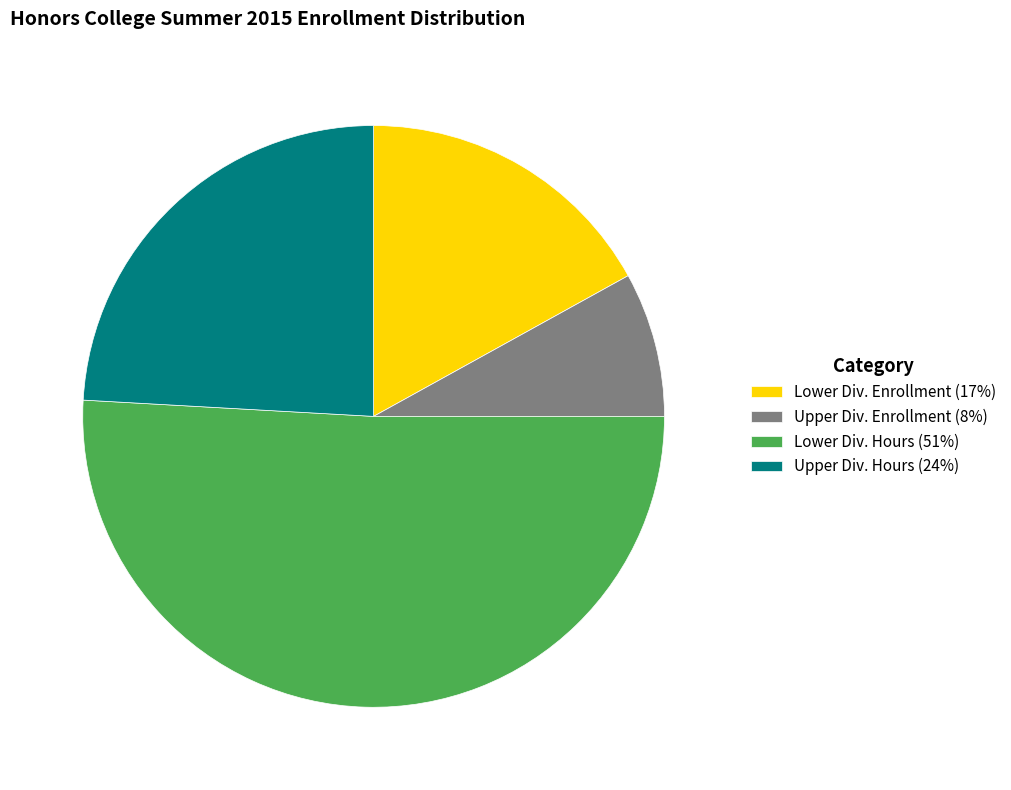

Count the number of slices in the pie.

4